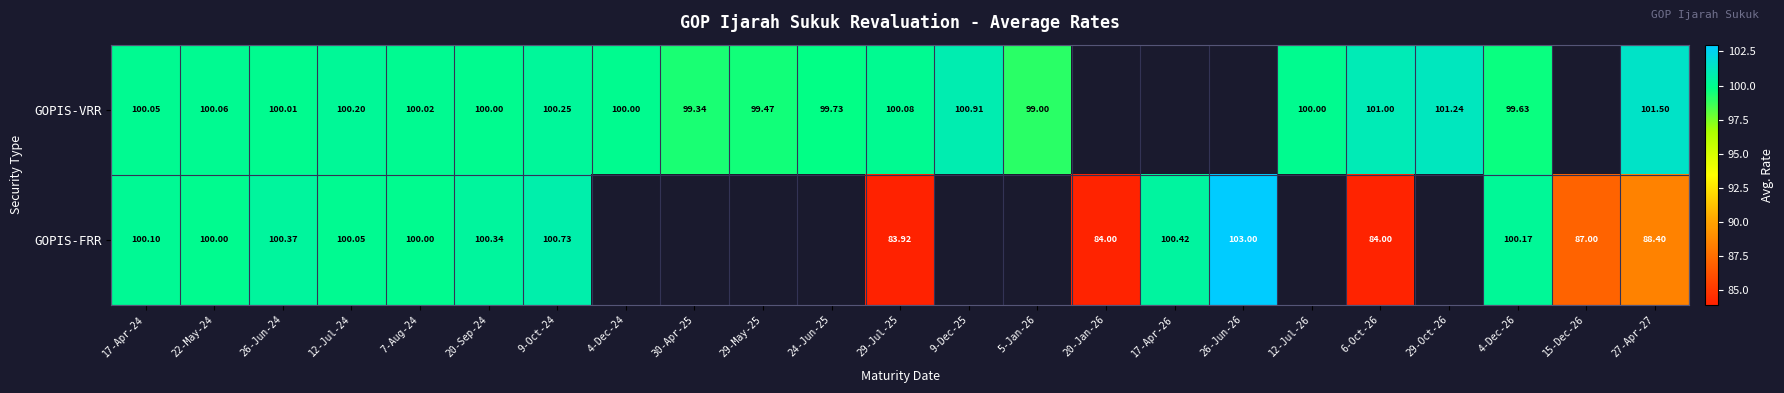

Is the value of GOPIS-VRR at 12-Jul-24 greater than the value of GOPIS-FRR at 22-May-24?

Yes